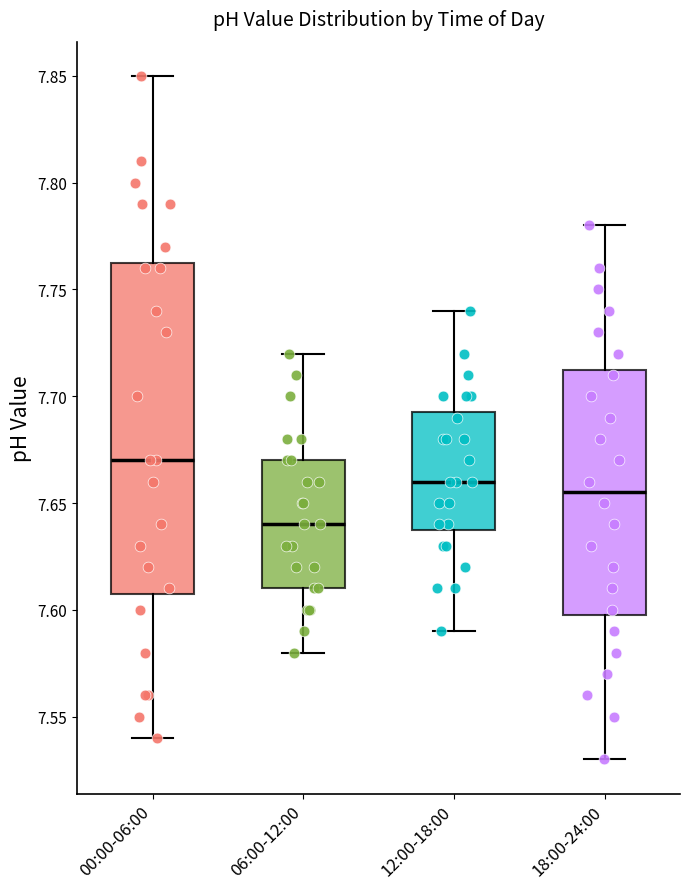

Where does the median line of the box for 06:00-12:00 sit on the y-axis? The values are not printed on the chart, so give them approximately, as read against the axis.

7.640